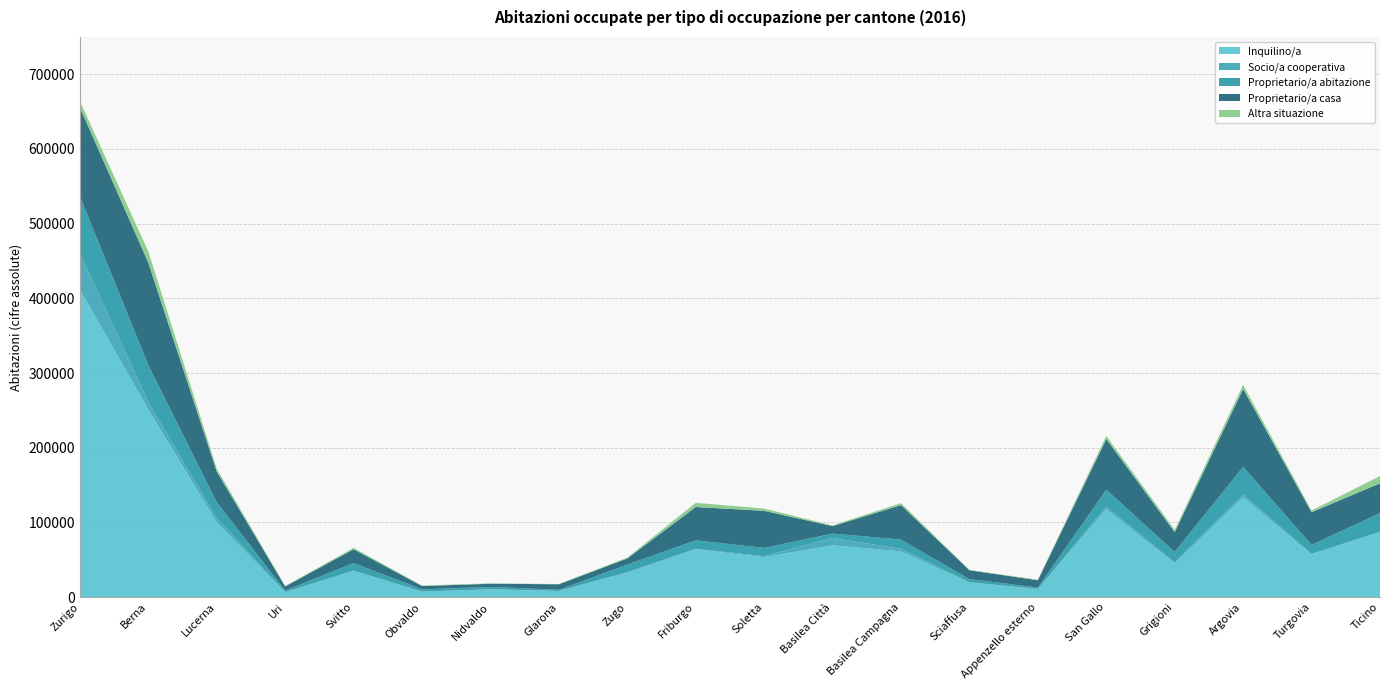

Reading left to right, transcribe all the data shown in this chart.

Inquilino/a: 411747	251182	100363	6391	35073	7482	10403	8268	32563	64157	53446	69522	61311	19477	10762	117833	45330	133982	57193	87113
Socio/a cooperativa: 48776	9969	5293	426	516	0	163	150	1000	614	1531	9707	3395	662	180	3424	1139	3661	955	354
Proprietario/a abitazione: 76143	49489	21528	1994	10113	2938	3187	1450	10071	11348	10973	5927	12445	3970	1982	22662	14231	36925	11824	25180
Proprietario/a casa: 118803	137001	40908	5583	18471	4509	4208	7427	8222	44624	49659	9971	46068	11931	9718	67754	26342	104155	43802	39739
Altra situazione: 8584	15145	4024	586	1850	665	581	318	1141	5595	3002	1042	2736	447	799	4229	3094	5507	2287	9732